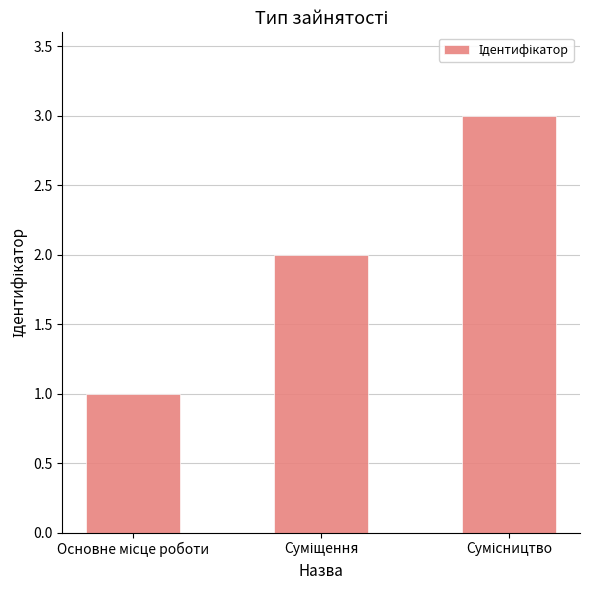

What is the maximum value shown in the chart?

3